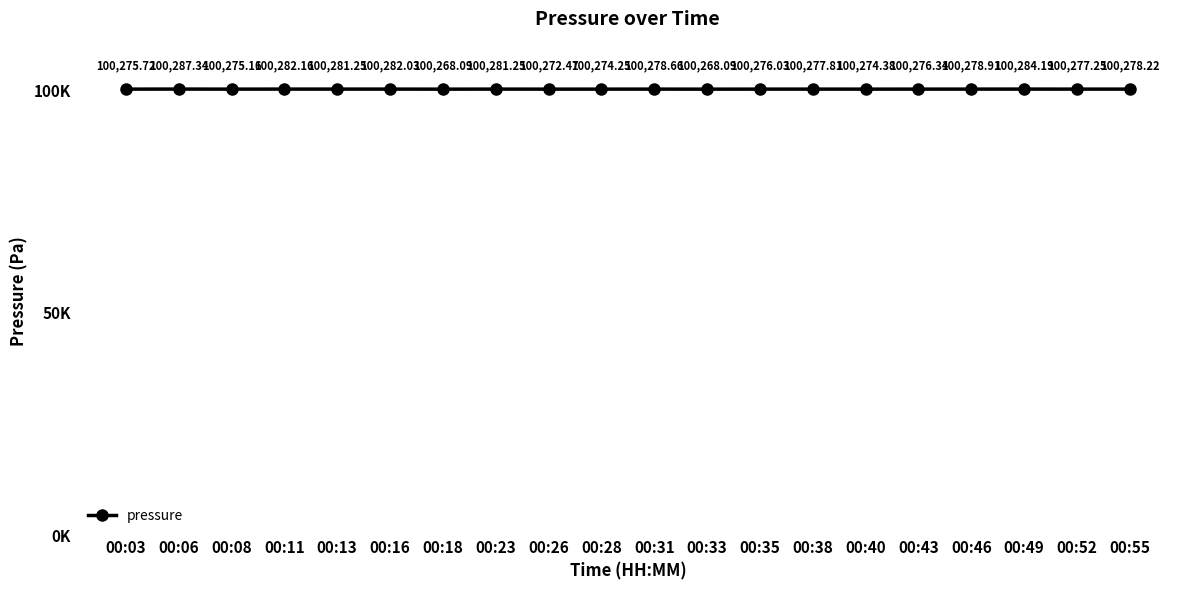

The value at 00:35 is 27120.3. True or false?

False